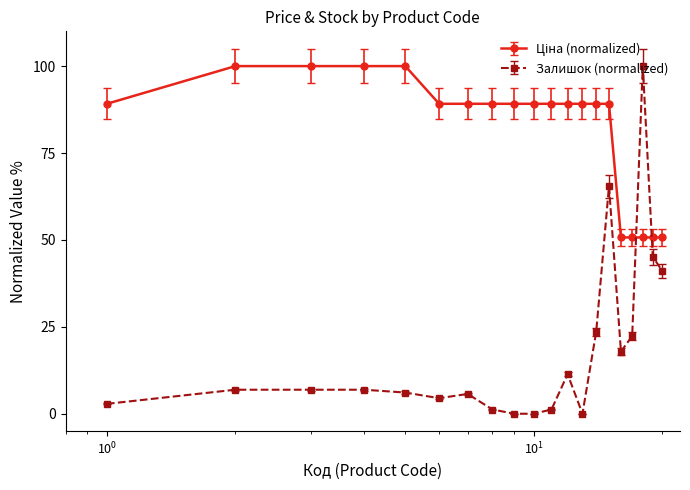

Which series has the widest spread of values?

Залишок (normalized)